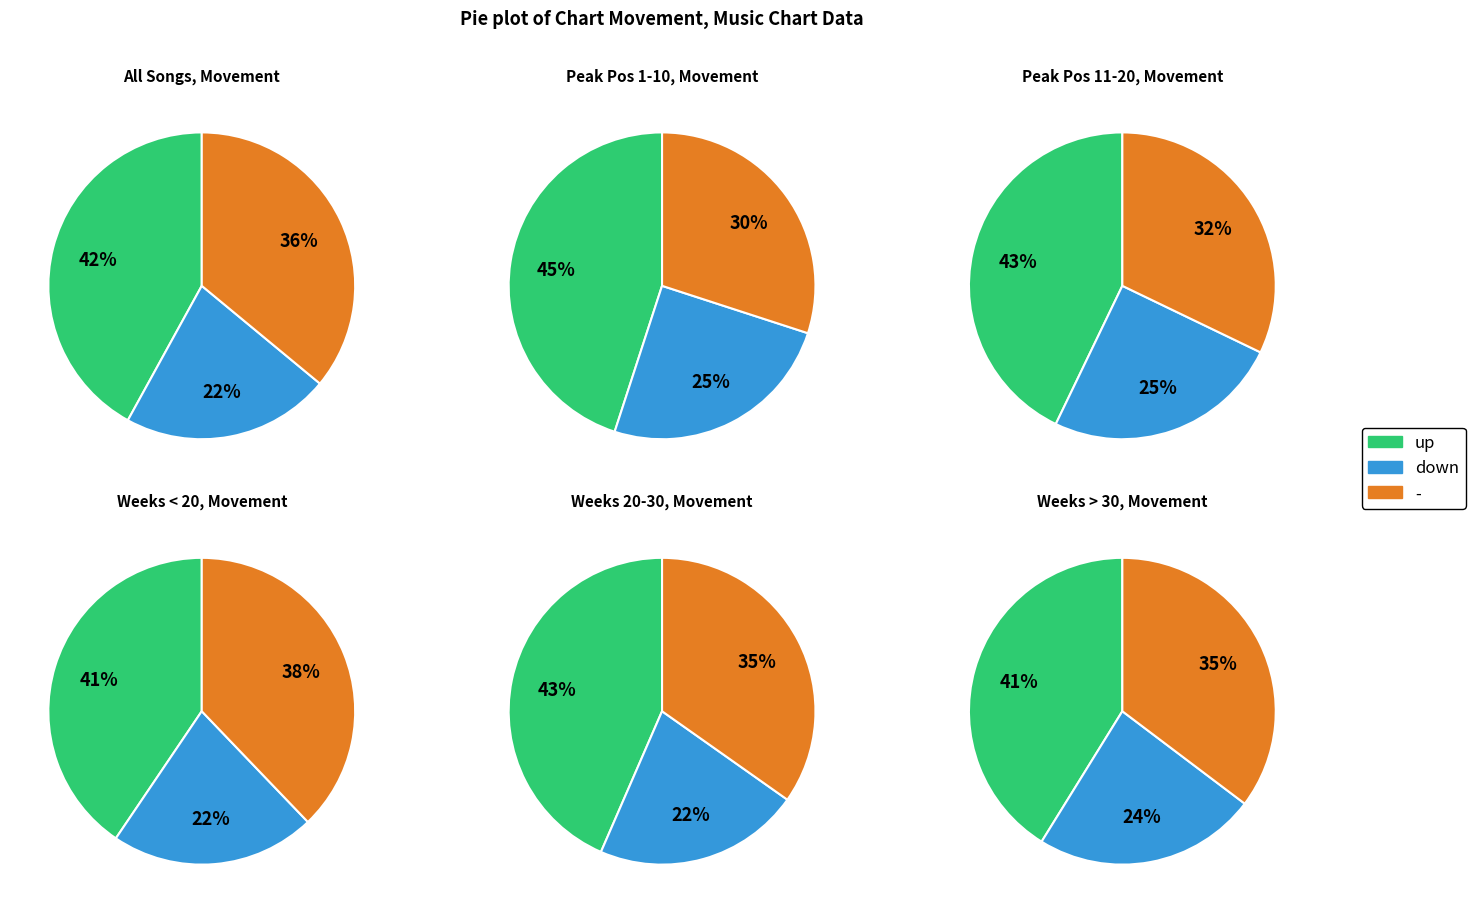

What is the ratio of the value at - to the value at down?

1.6